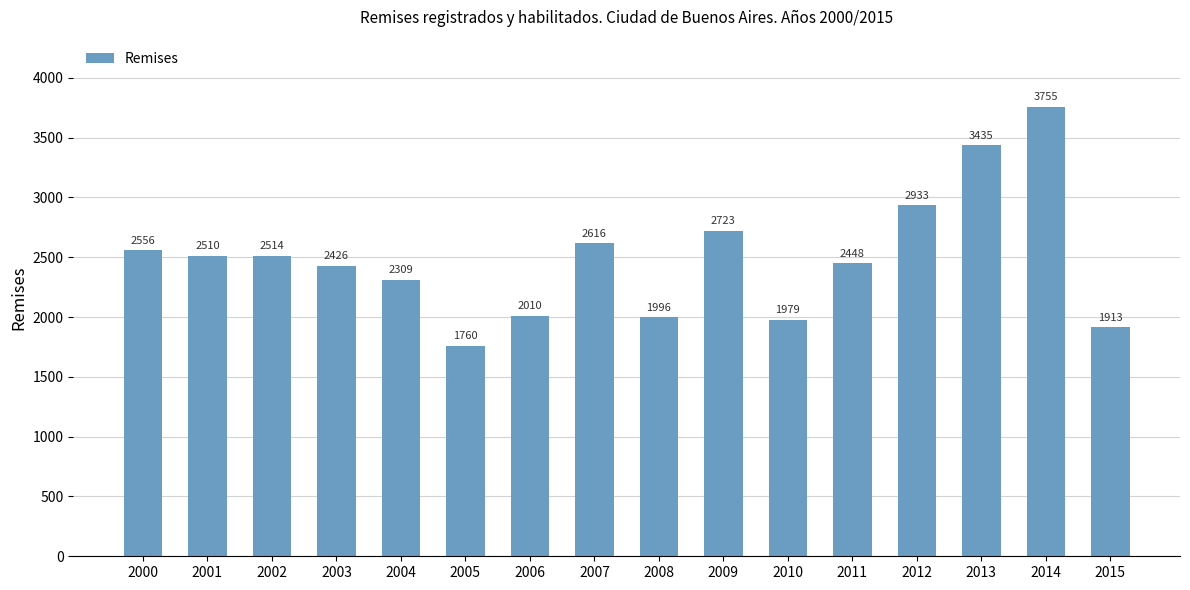

Where does the data first go above 2510?

2000